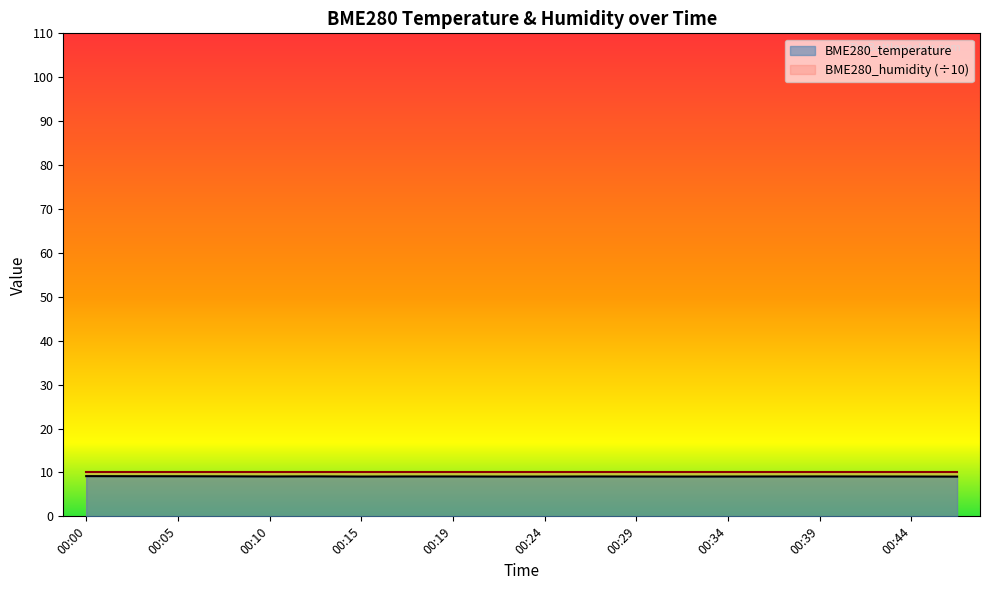

Which has a higher value, 00:36 or 00:44?

00:36